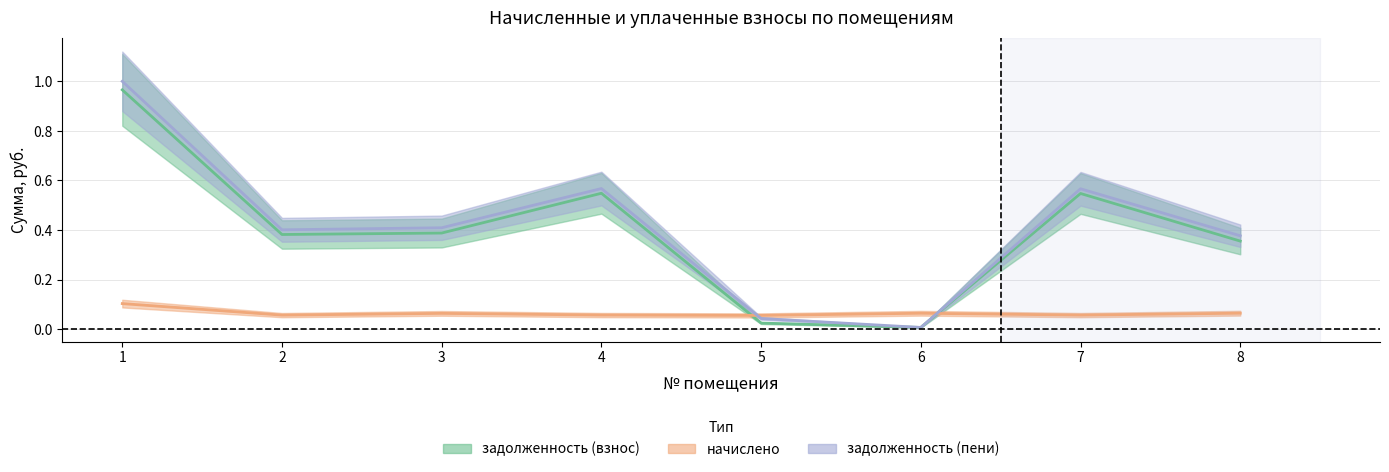

What is the greatest value displayed?

1.0